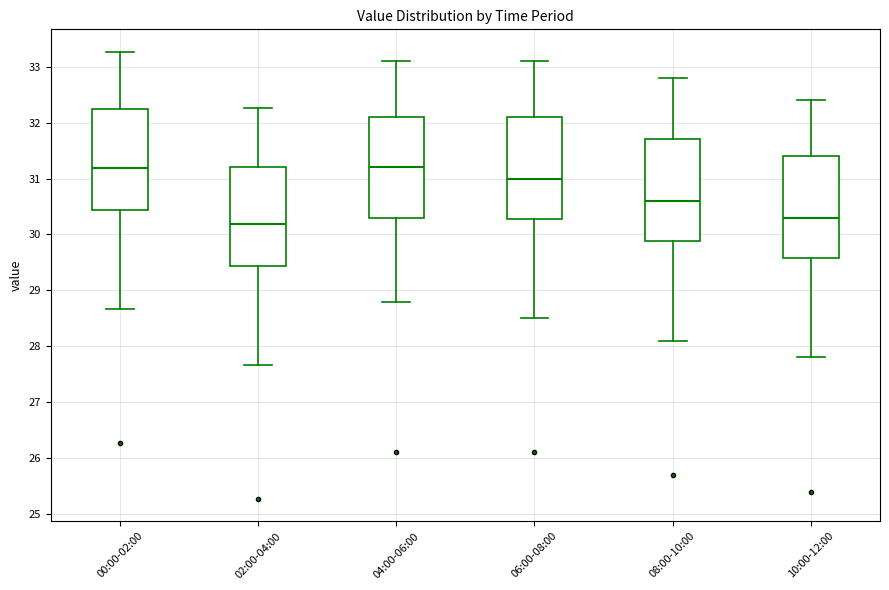

Reading left to right, transcribe this box plot: for each box, give where its median line is, the range the box spans, and where its two whiskers end, as read against the y-axis. The values are not printed on the chart, so give them approximately, as read against the axis.

00:00-02:00: median 31.2, box 30.4 to 32.2, whiskers 28.7 to 33.3
02:00-04:00: median 30.2, box 29.4 to 31.2, whiskers 27.7 to 32.3
04:00-06:00: median 31.2, box 30.3 to 32.1, whiskers 28.8 to 33.1
06:00-08:00: median 31.0, box 30.3 to 32.1, whiskers 28.5 to 33.1
08:00-10:00: median 30.6, box 29.9 to 31.7, whiskers 28.1 to 32.8
10:00-12:00: median 30.3, box 29.6 to 31.4, whiskers 27.8 to 32.4